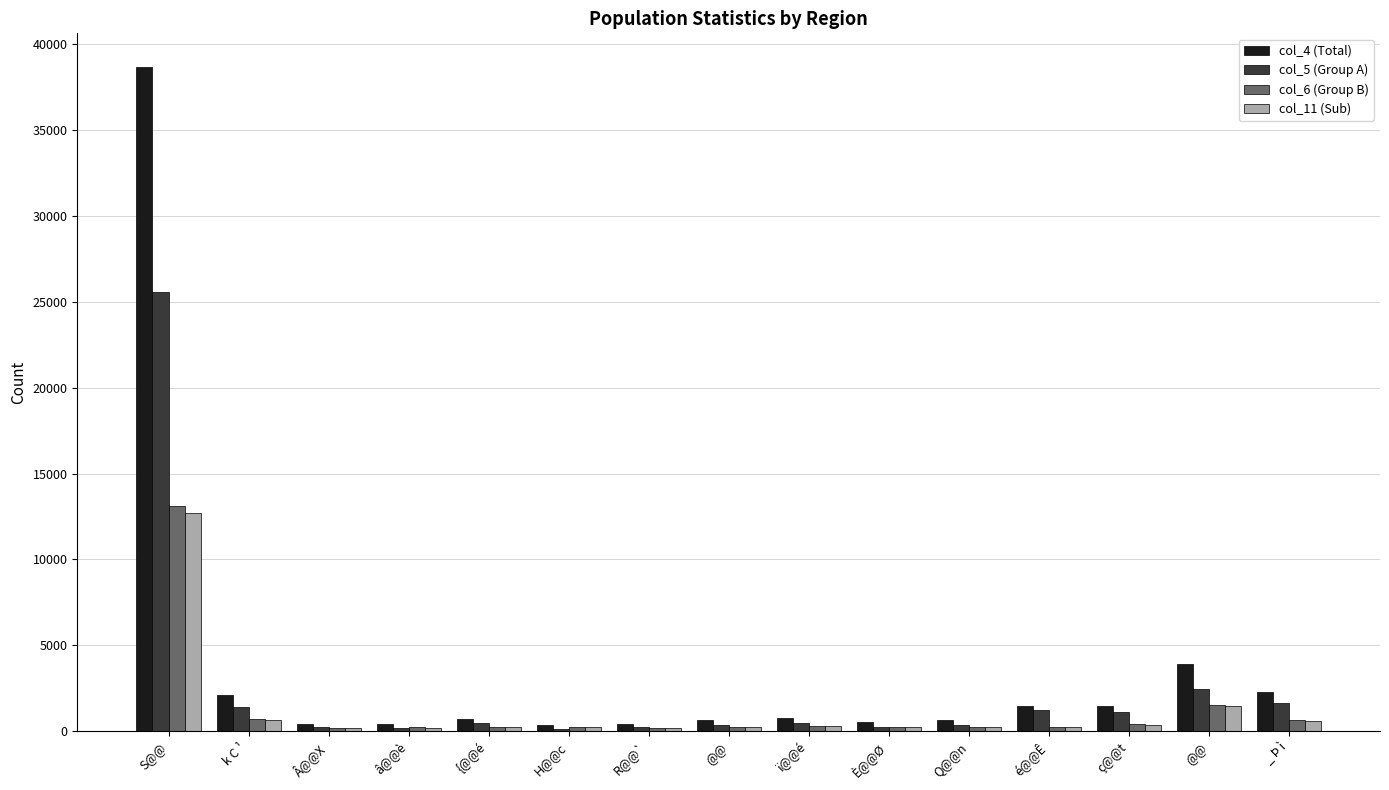

True or false: col_11 (Sub) has a value of 450 at ï@@é.

False